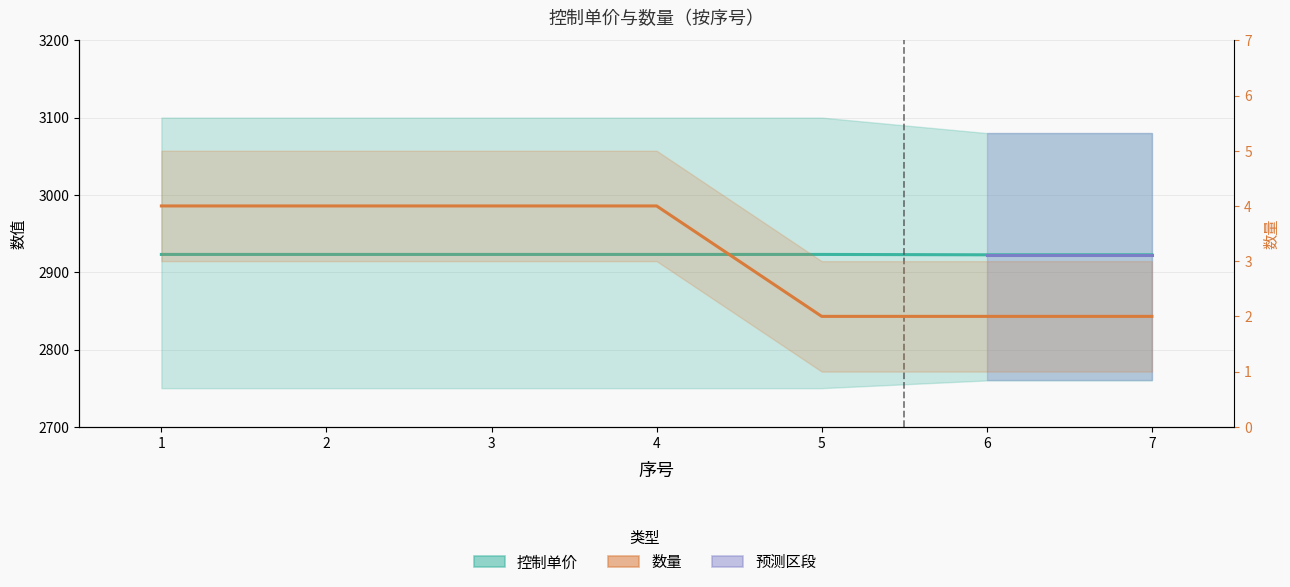

Between 1 and 4, which is larger?

1